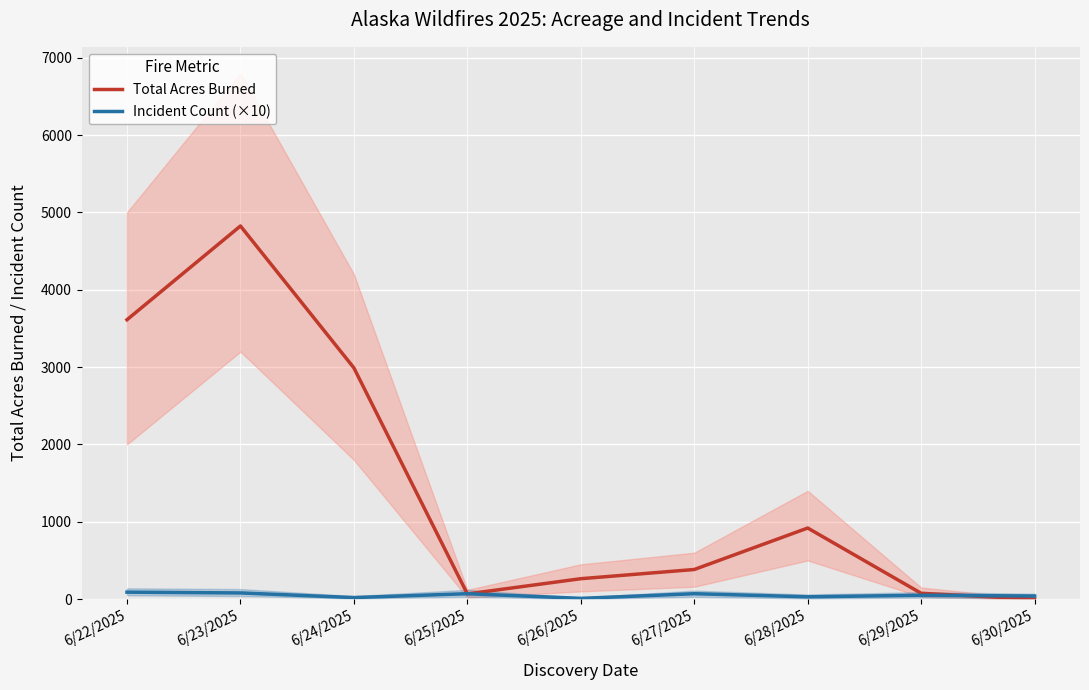

True or false: Total Acres Burned has a value of 0.3 at 6/30/2025.

True